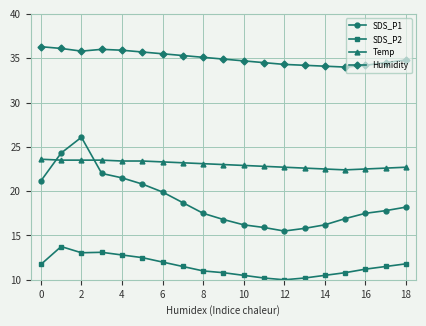

True or false: SDS_P1 and SDS_P2 cross at least once.

False